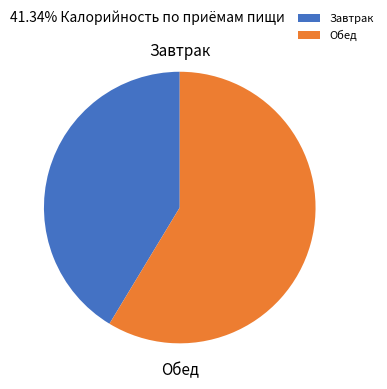

Which has a higher value, Завтрак or Обед?

Обед